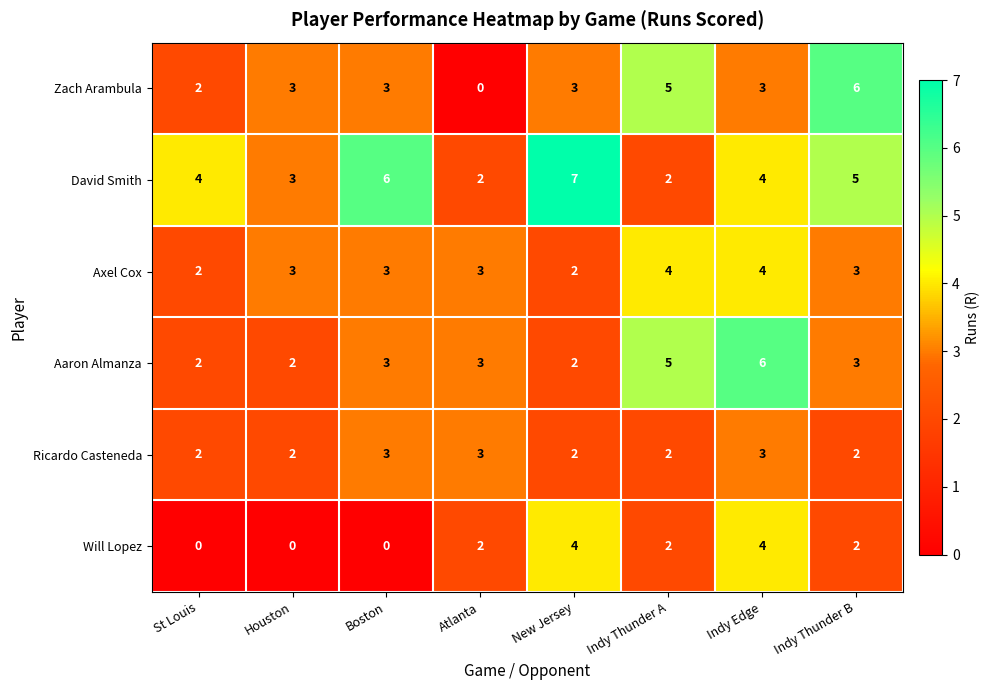

What is the average value of the Zach Arambula series?

3